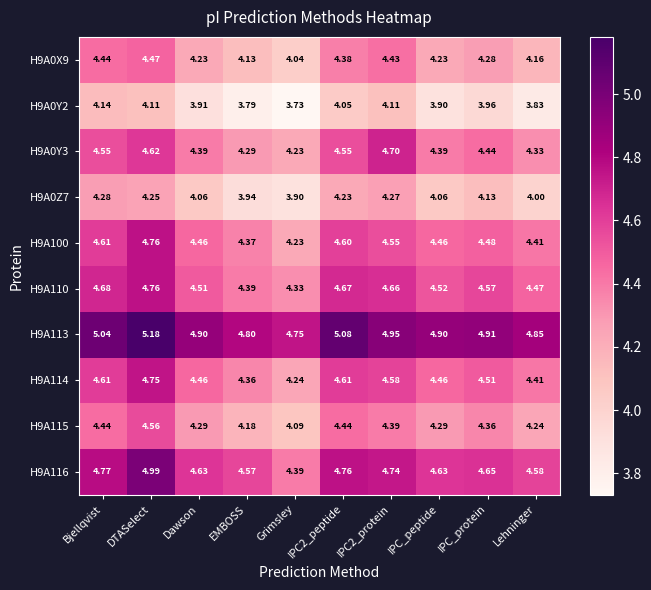

At which category does the chart reach its peak across all series?

DTASelect